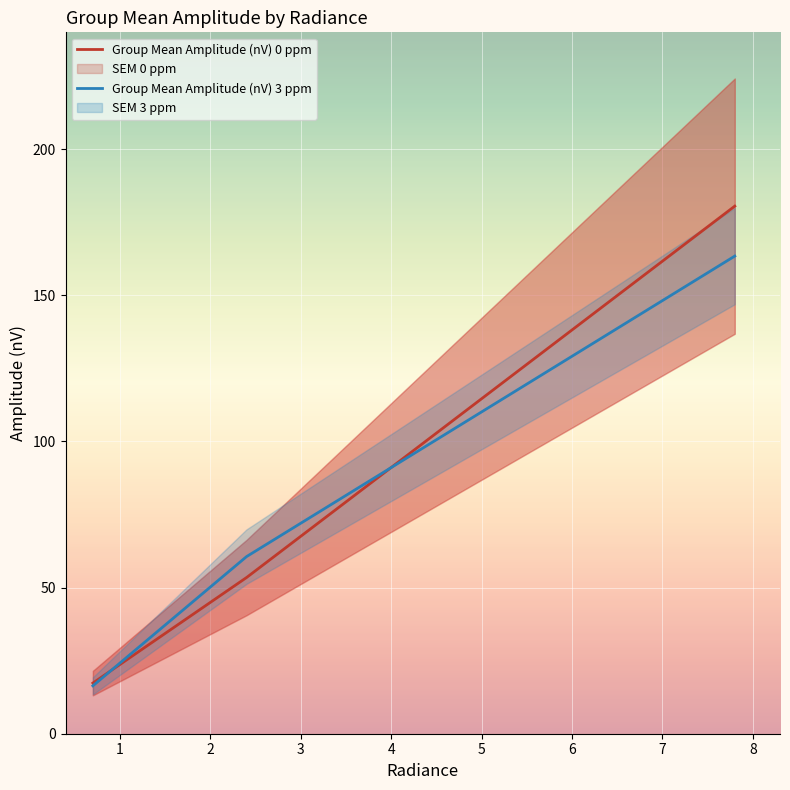

What is the minimum value for Group Mean Amplitude (nV) 3 ppm?

16.4